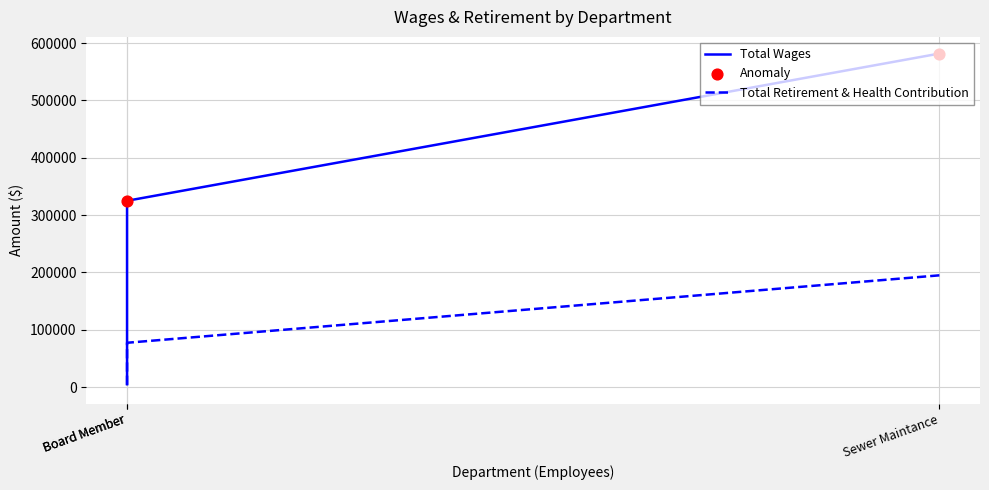

Which series has the largest Y range (max minus min)?

Total Wages